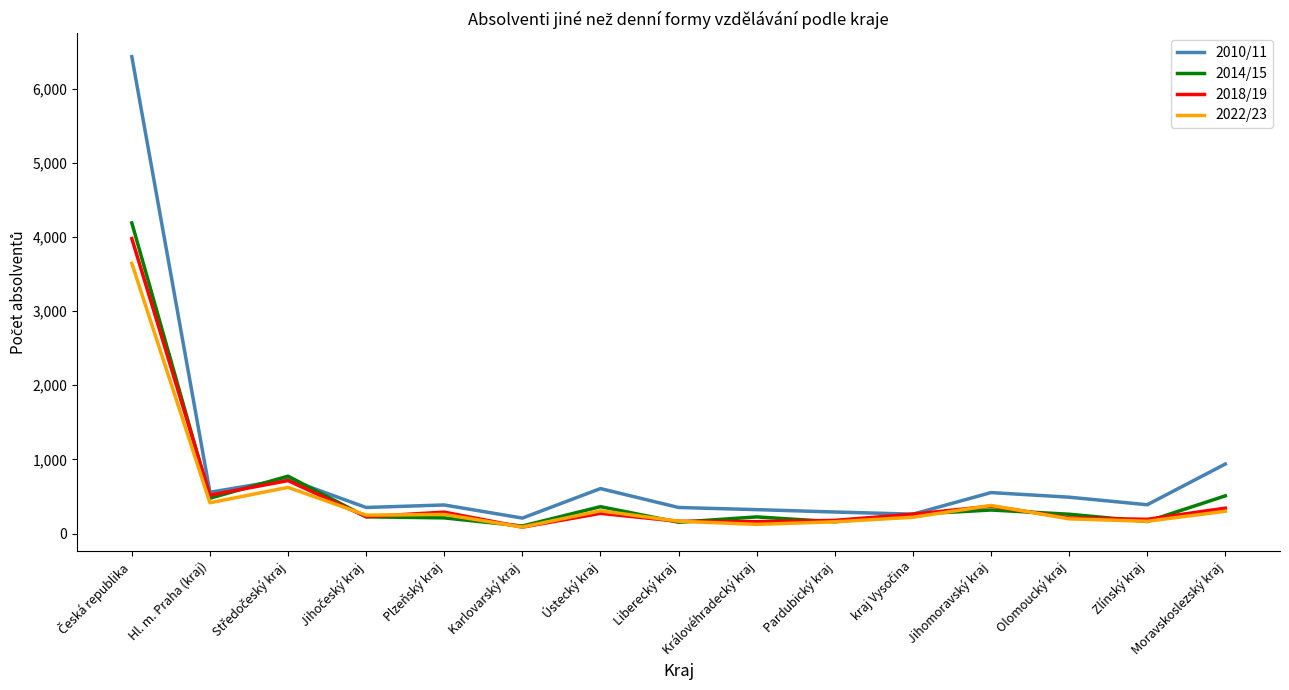

Which series has the largest range (max minus min)?

2010/11